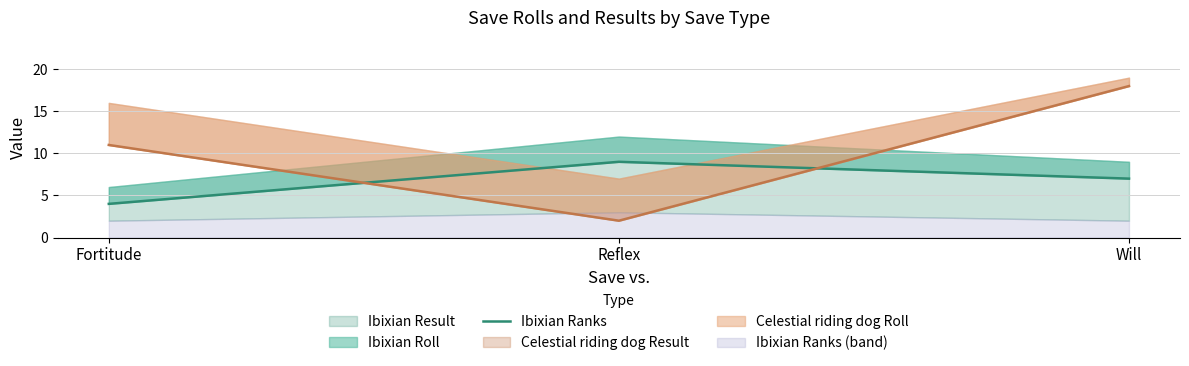

The value at Will is 11. True or false?

False